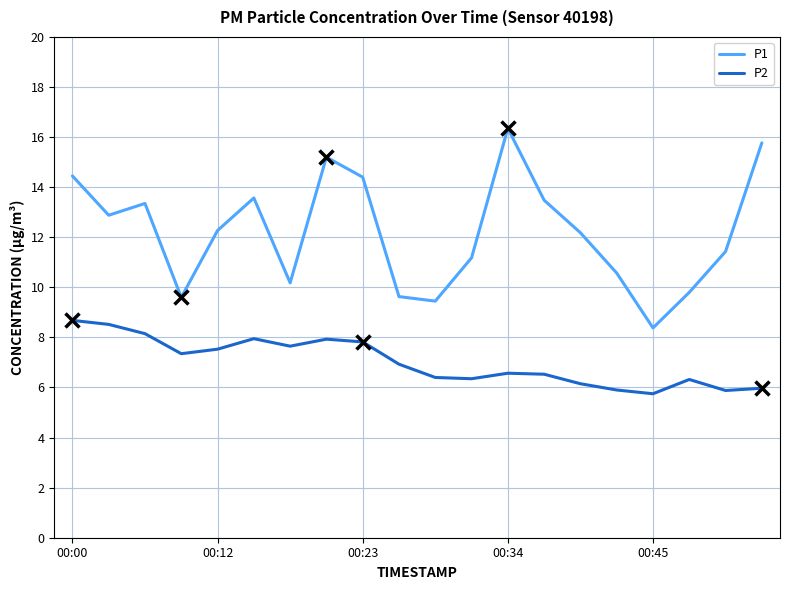

Which series has the widest spread of values?

P1